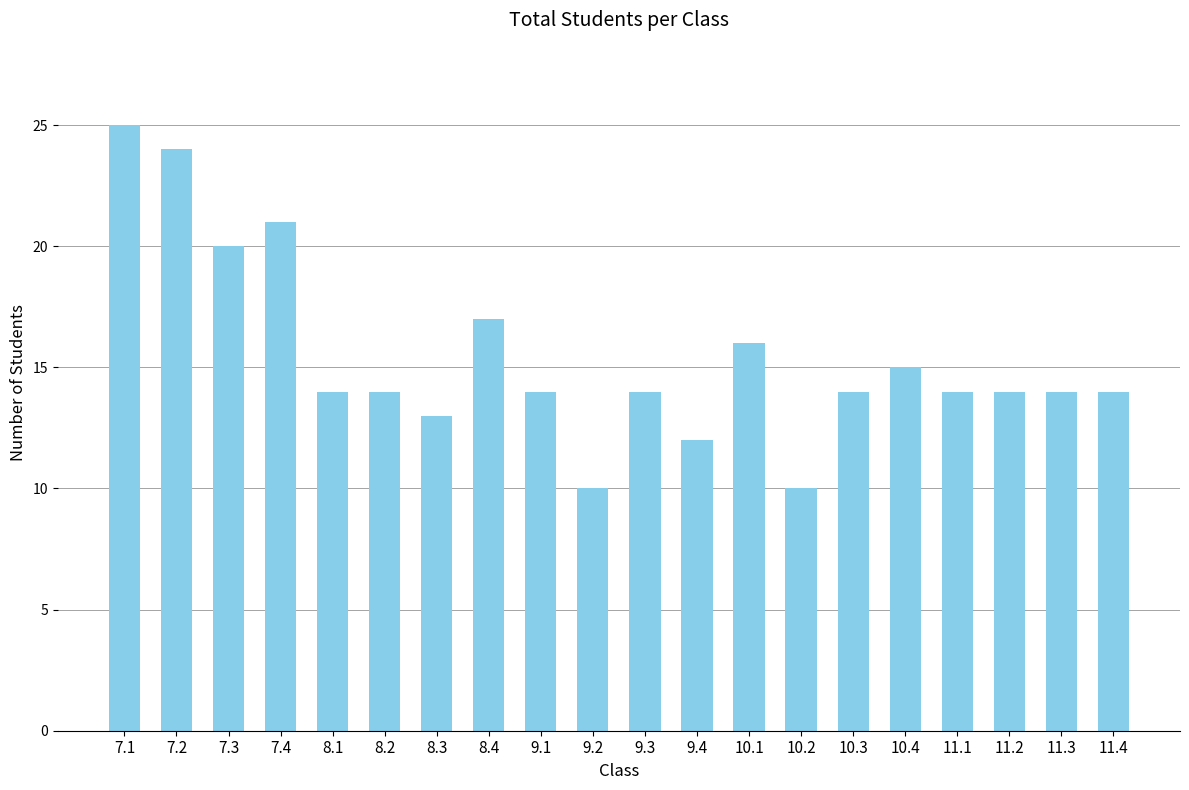

What is the difference between the values at 10.4 and 9.3?

1